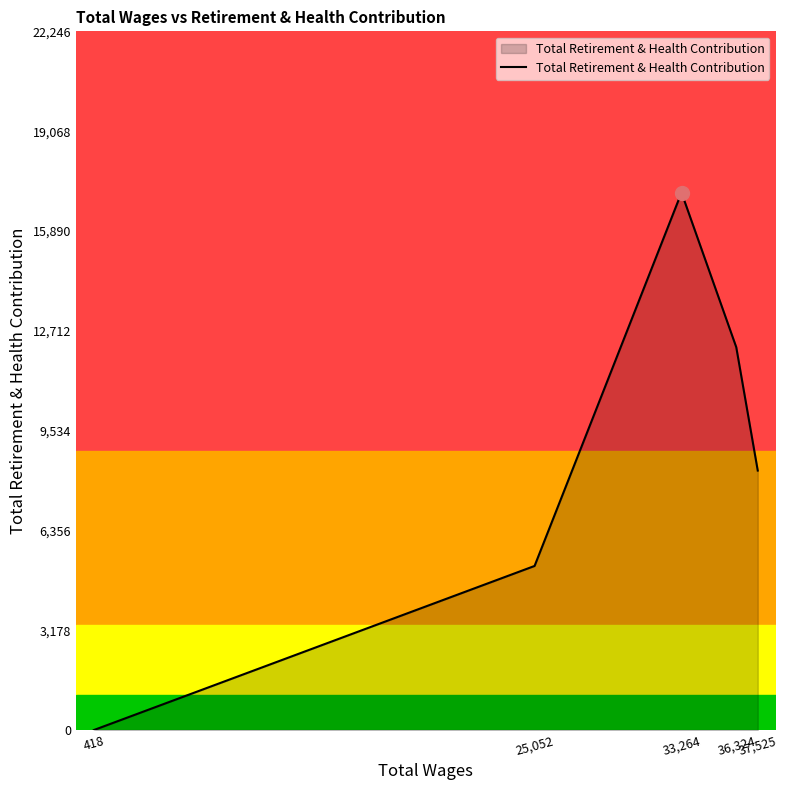

What is the maximum value shown in the chart?

17113